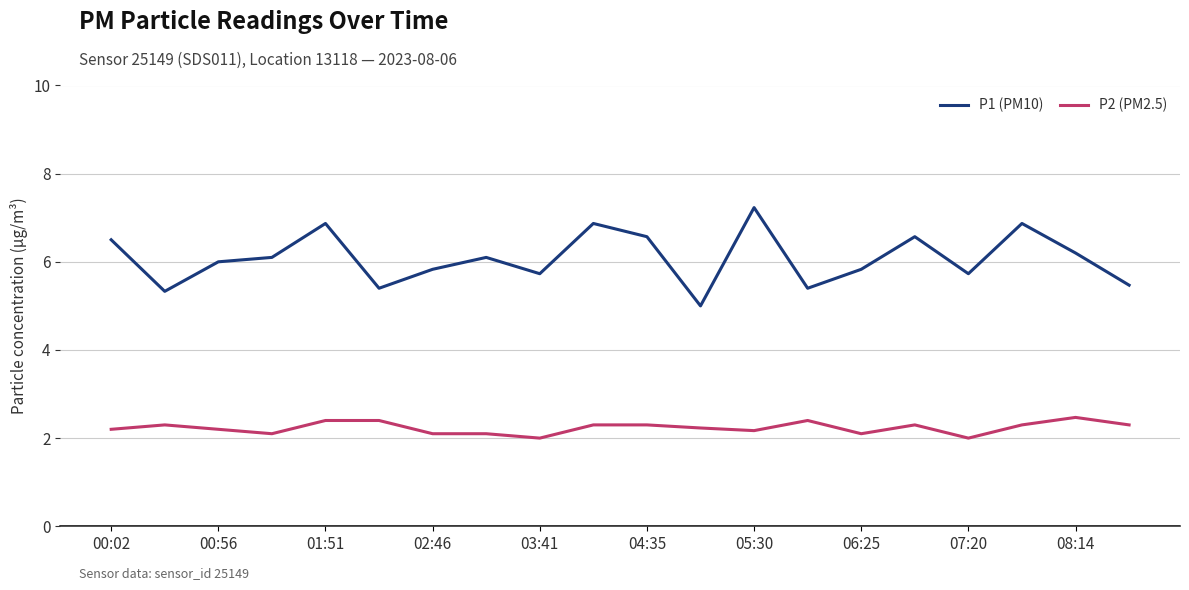

Which series has the widest spread of values?

P1 (PM10)